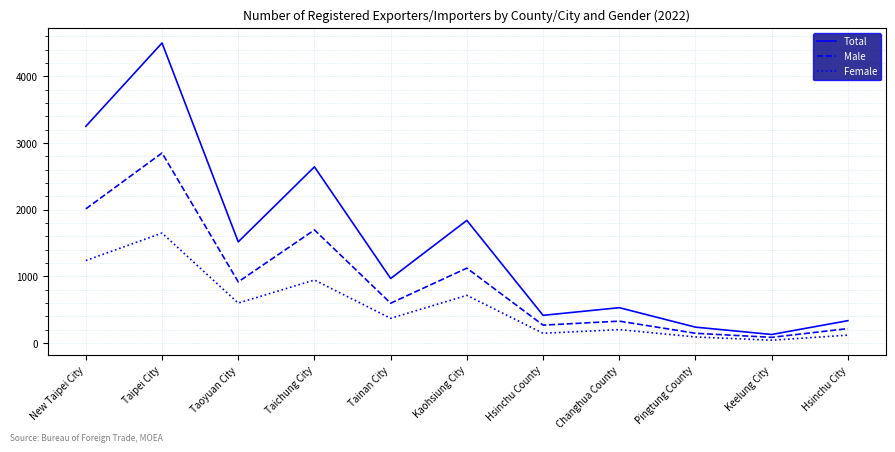

True or false: Male and Female intersect in this chart.

False